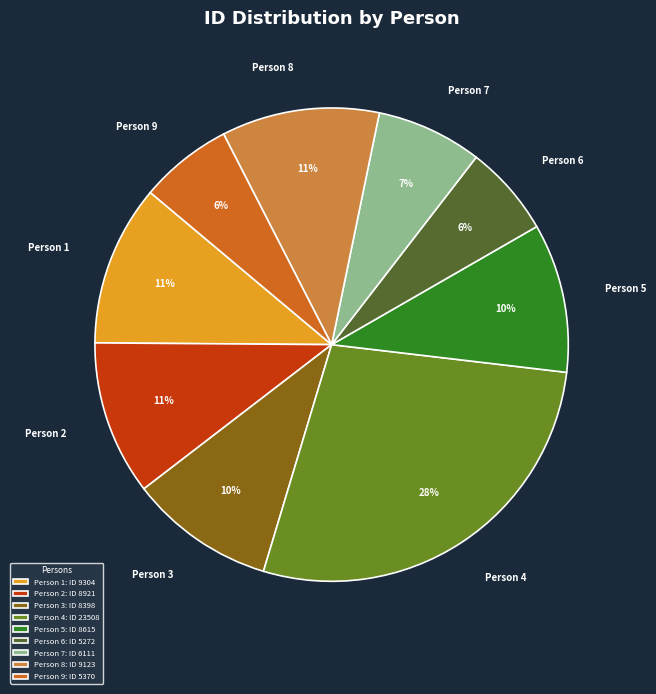

Combined, do Person 6 and Person 9 account for over 50%?

No